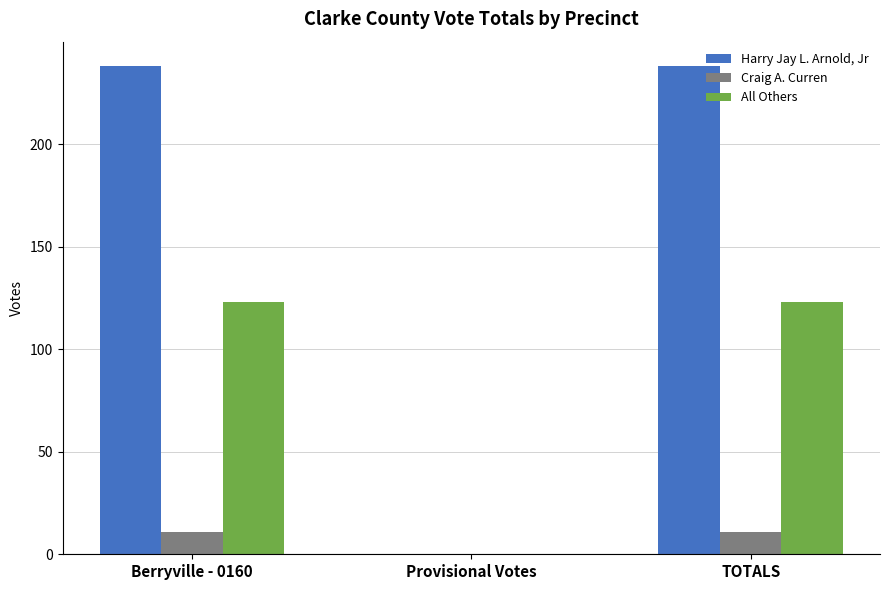

What is the spread (max minus min) of values at Berryville - 0160?

227